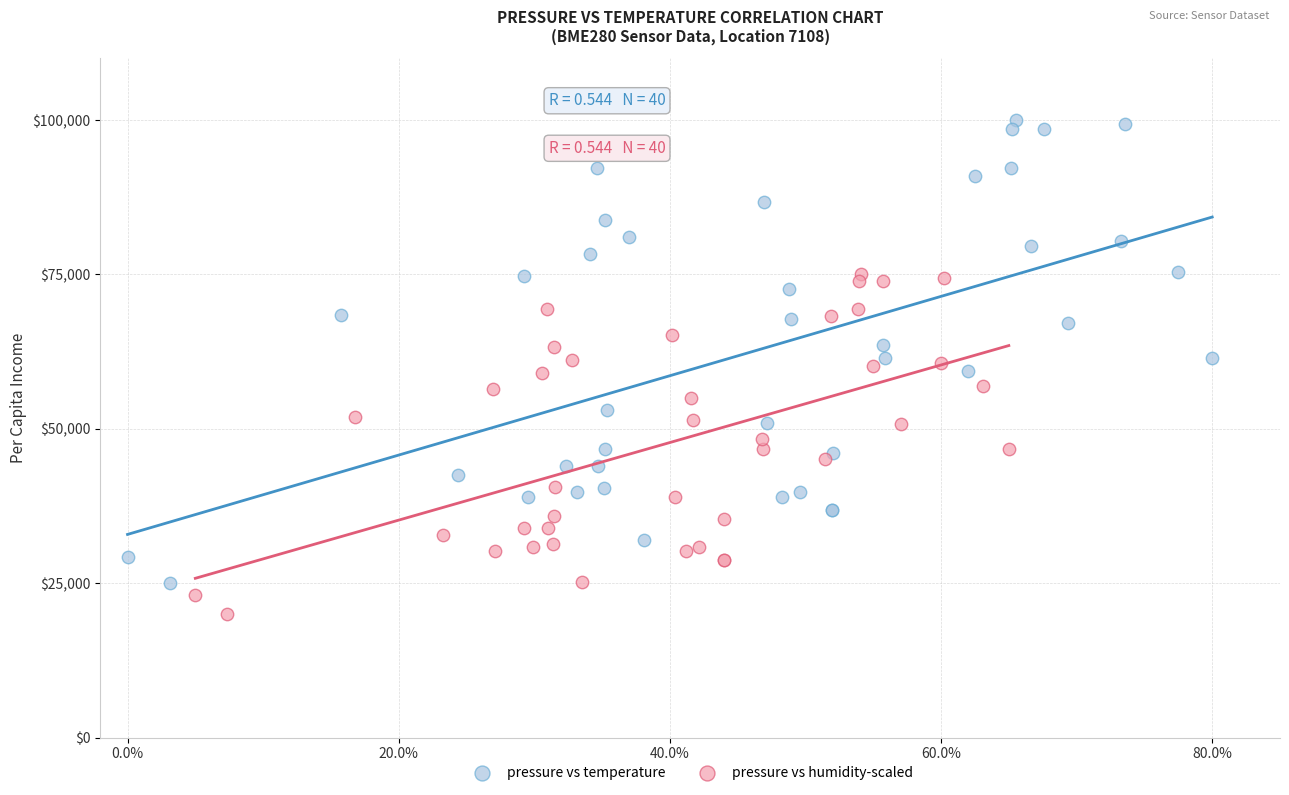

Which series contains the lowest Y value?

pressure vs humidity-scaled